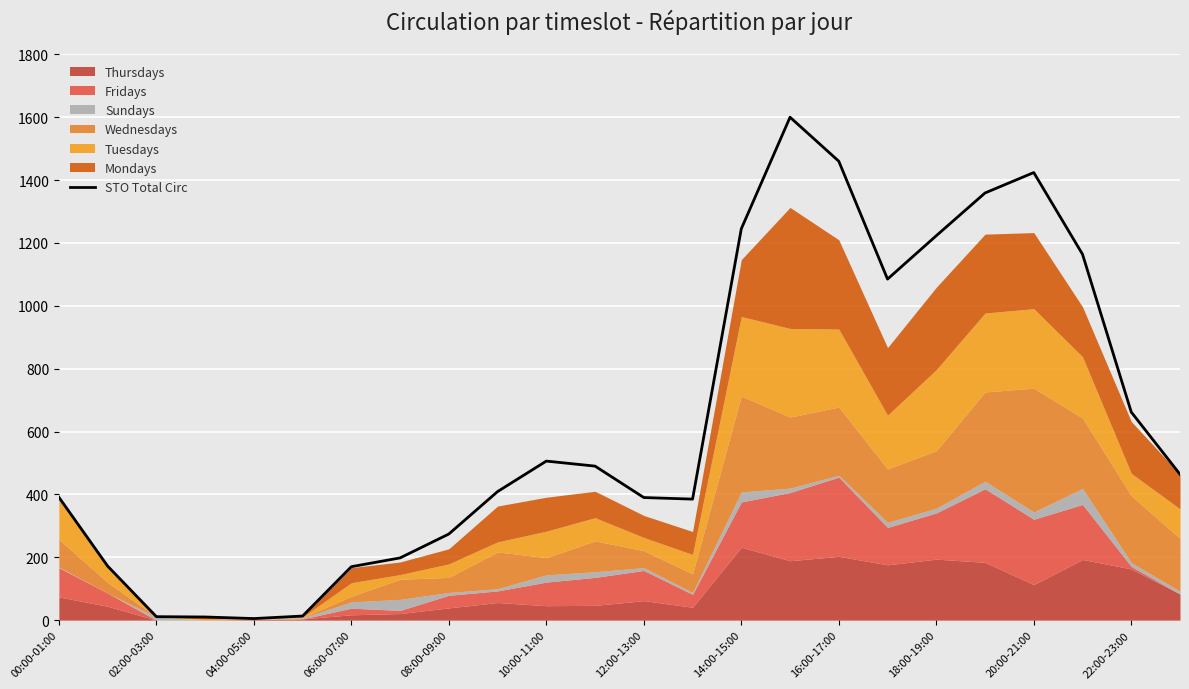

At which label is STO Total Circ closest to 802?

22:00-23:00